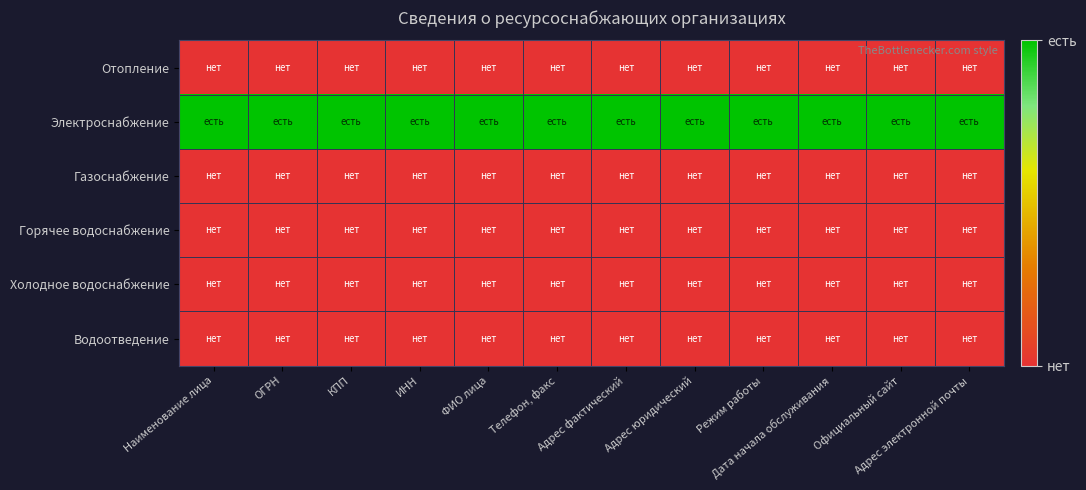

Reading left to right, extract all data points from this chart.

Отопление: Наименование лица=0	ОГРН=0	КПП=0	ИНН=0	ФИО лица=0	Телефон, факс=0	Адрес фактический=0	Адрес юридический=0	Режим работы=0	Дата начала обслуживания=0	Официальный сайт=0	Адрес электронной почты=0
Электроснабжение: Наименование лица=1	ОГРН=1	КПП=1	ИНН=1	ФИО лица=1	Телефон, факс=1	Адрес фактический=1	Адрес юридический=1	Режим работы=1	Дата начала обслуживания=1	Официальный сайт=1	Адрес электронной почты=1
Газоснабжение: Наименование лица=0	ОГРН=0	КПП=0	ИНН=0	ФИО лица=0	Телефон, факс=0	Адрес фактический=0	Адрес юридический=0	Режим работы=0	Дата начала обслуживания=0	Официальный сайт=0	Адрес электронной почты=0
Горячее водоснабжение: Наименование лица=0	ОГРН=0	КПП=0	ИНН=0	ФИО лица=0	Телефон, факс=0	Адрес фактический=0	Адрес юридический=0	Режим работы=0	Дата начала обслуживания=0	Официальный сайт=0	Адрес электронной почты=0
Холодное водоснабжение: Наименование лица=0	ОГРН=0	КПП=0	ИНН=0	ФИО лица=0	Телефон, факс=0	Адрес фактический=0	Адрес юридический=0	Режим работы=0	Дата начала обслуживания=0	Официальный сайт=0	Адрес электронной почты=0
Водоотведение: Наименование лица=0	ОГРН=0	КПП=0	ИНН=0	ФИО лица=0	Телефон, факс=0	Адрес фактический=0	Адрес юридический=0	Режим работы=0	Дата начала обслуживания=0	Официальный сайт=0	Адрес электронной почты=0